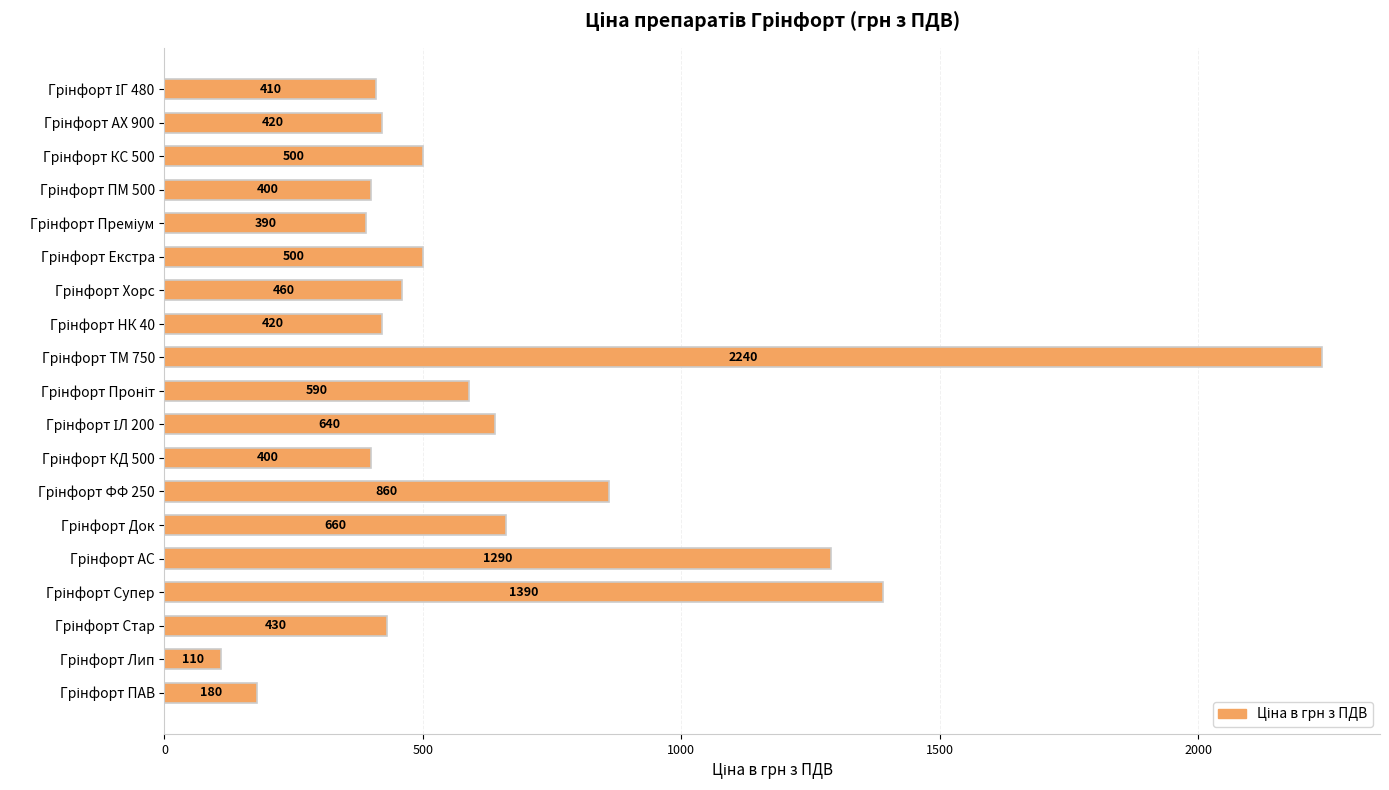

Reading top to bottom, what are all the values shown in this chart?

410	420	500	400	390	500	460	420	2240	590	640	400	860	660	1290	1390	430	110	180